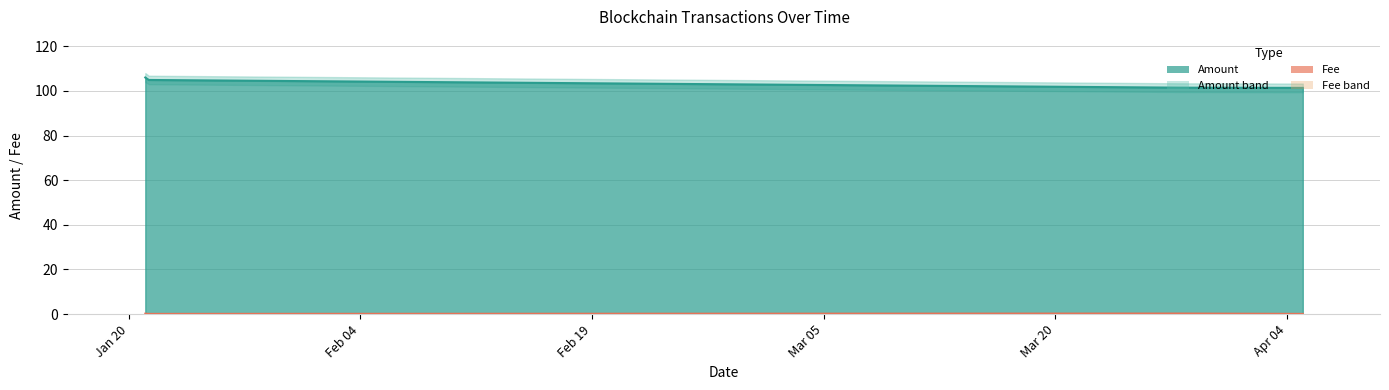

What is the label of the 1st point from the right?

2024-04-05 00:45:00